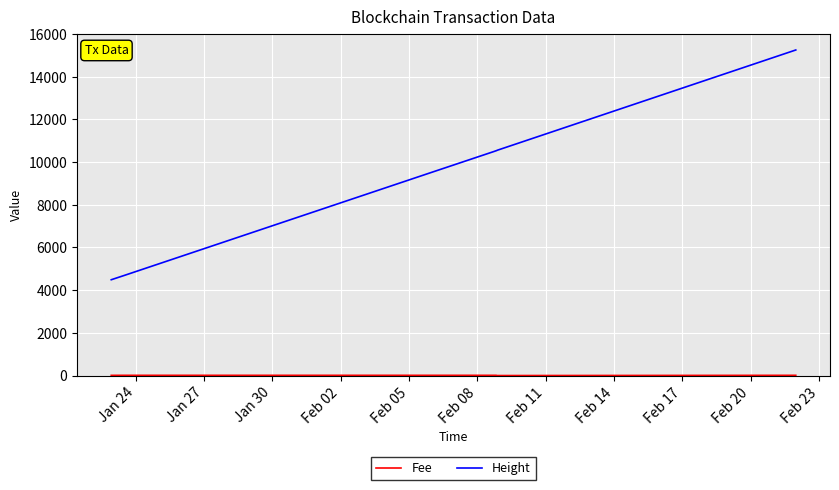

Rank the series by their maximum value, from lowest to highest.

Fee, Height